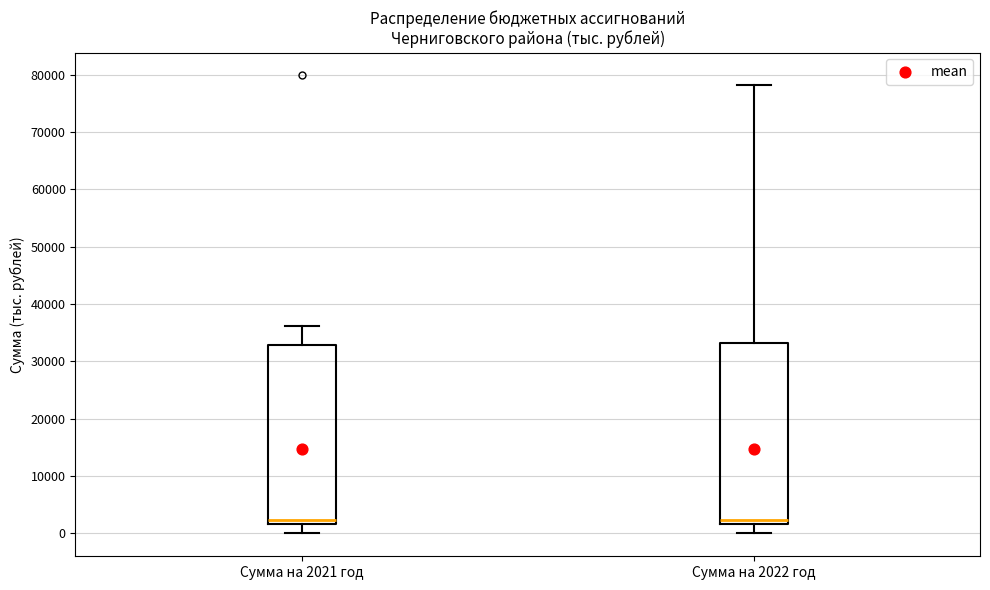

Reading left to right, read every box against the y-axis: the position of its median line, the range the box covers, and the ends of its whiskers. The values are not printed on the chart, so give them approximately, as read against the axis.

Сумма на 2021 год: median 2000 (just above the box's lower edge), box 2000 to 33000, whiskers 0 to 36000
Сумма на 2022 год: median 2000 (just above the box's lower edge), box 2000 to 33000, whiskers 0 to 78000